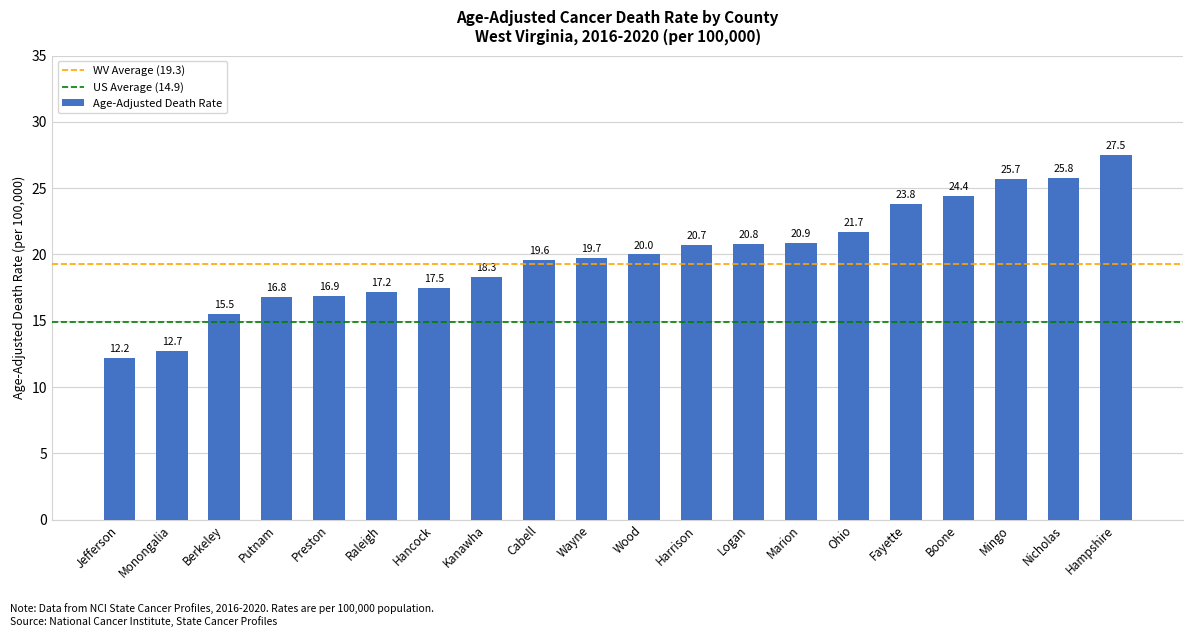

Does the chart contain stacked bars?

No